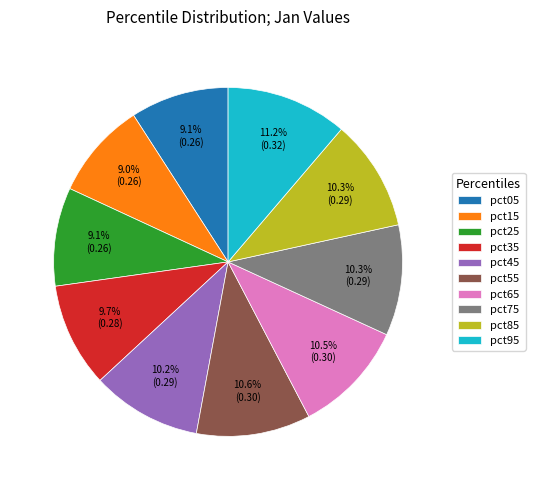

To the nearest percent, what is the difference between the pct95 and pct55 slice percentages?

1%